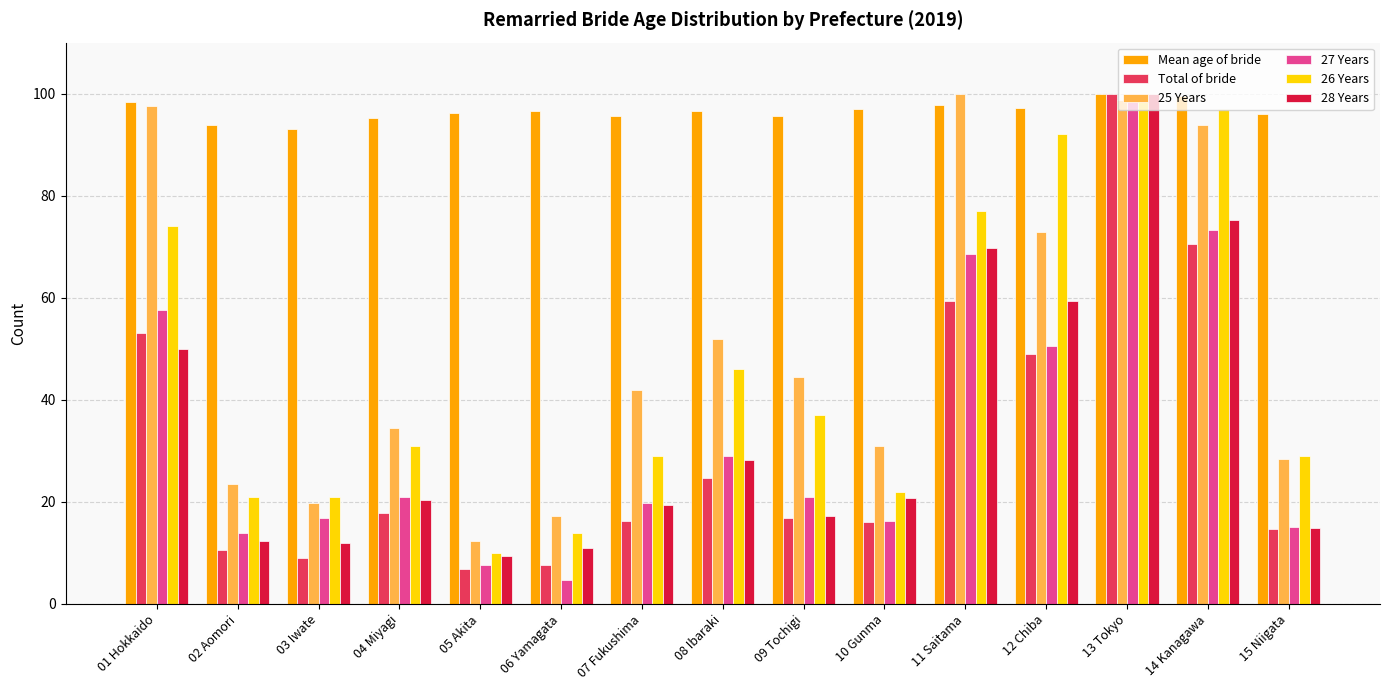

The value of Total of bride at 15 Niigata is 7.4. True or false?

False